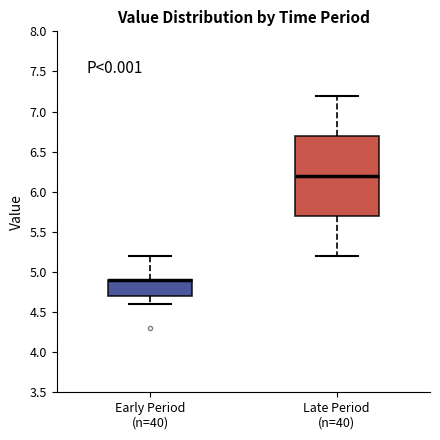

Which box is the tallest, from its lower edge to its upper edge?

Late Period (n=40)